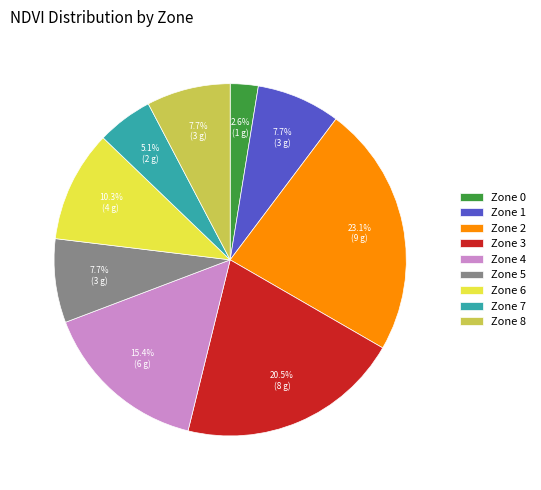

What is the ratio of the value at Zone 7 to the value at Zone 8?

0.7